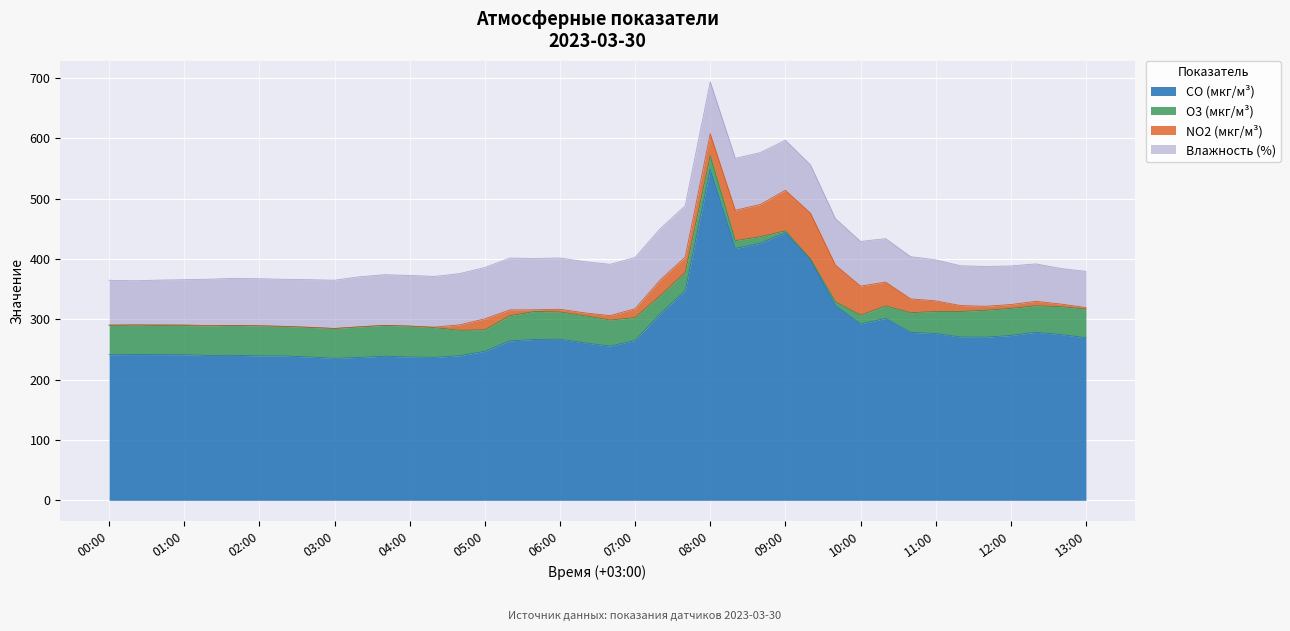

What is the sum of the O3 (мкг/м³) values at 09:40 and 01:40?

55.9